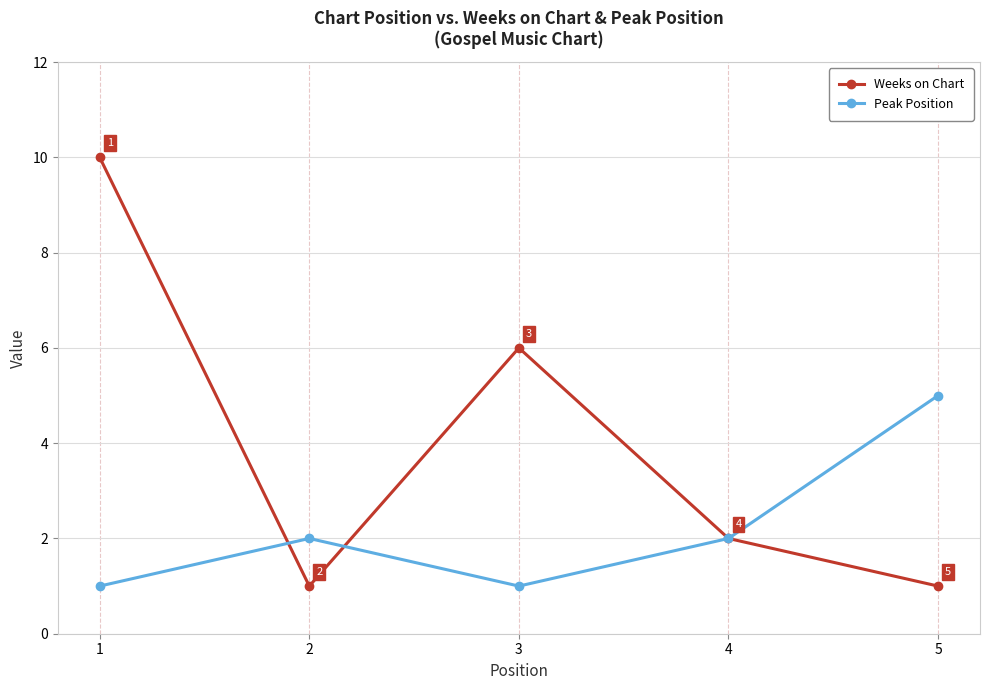

Where do Weeks on Chart and Peak Position first cross each other?

1 and 2